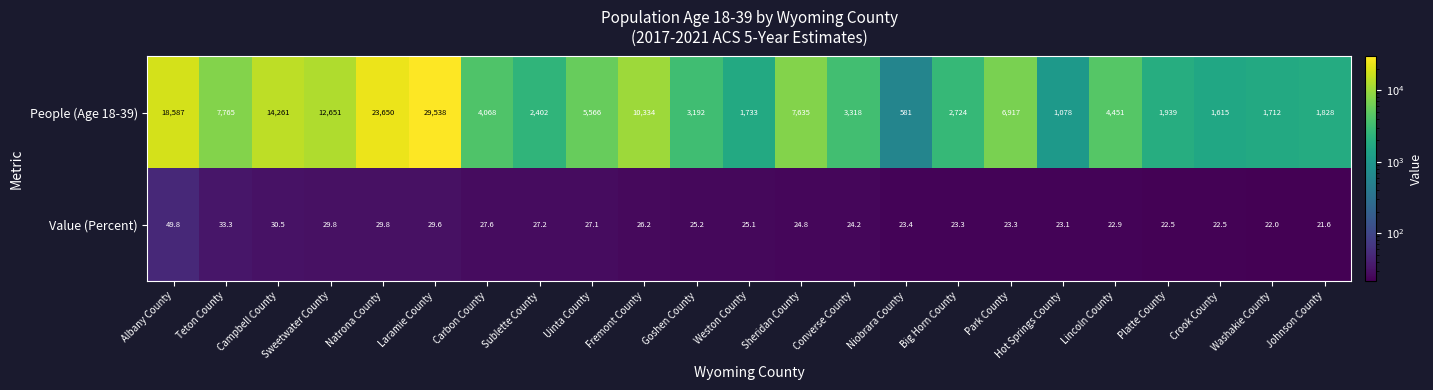

What is the difference between the maximum and minimum values in the People (Age 18-39) series?

28957.0